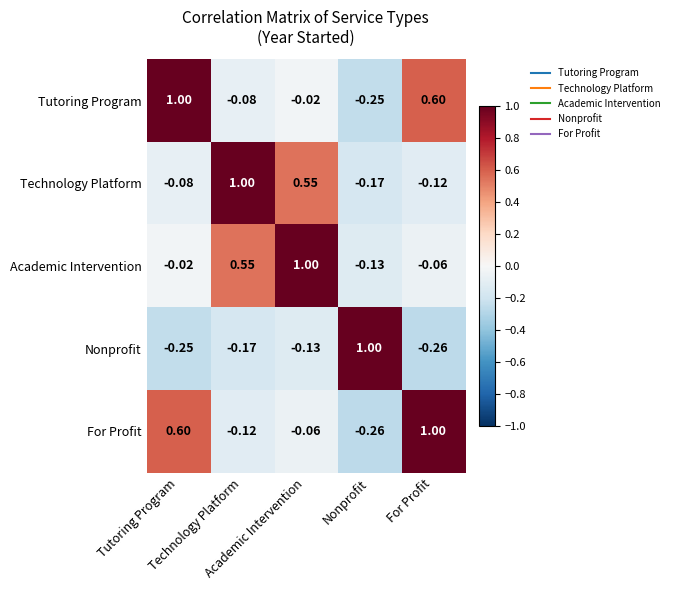

At which category does the chart reach its peak across all series?

Tutoring Program